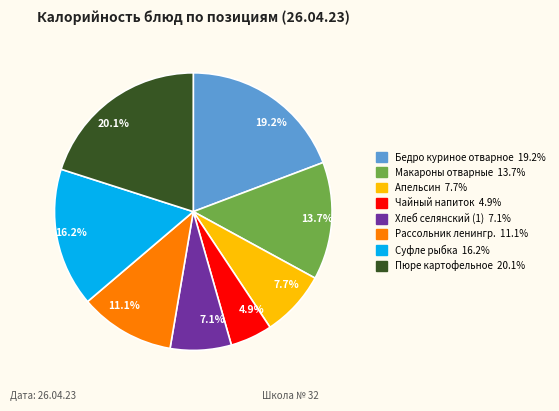

What is the smallest slice in the pie chart?

Чайный напиток